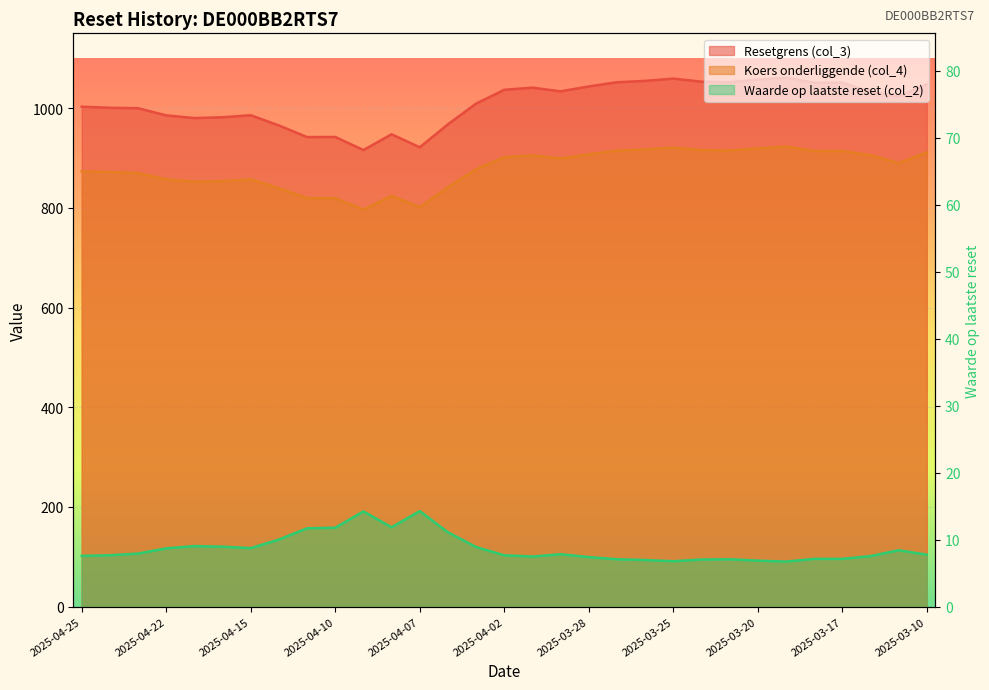

True or false: Koers onderliggende (col_4) and Resetgrens (col_3) intersect in this chart.

False